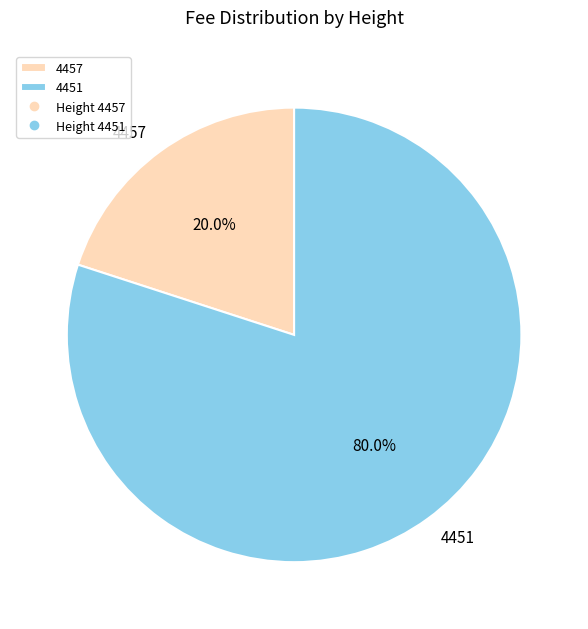

Which has a higher value, 4457 or 4451?

4451